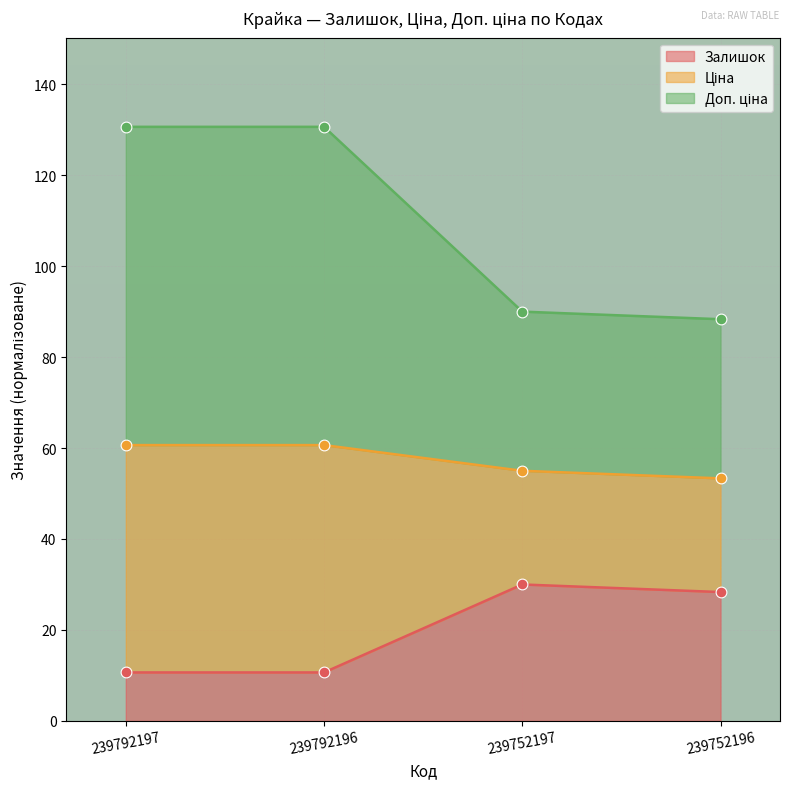

At how many categories does at least one series exceed 30?

4